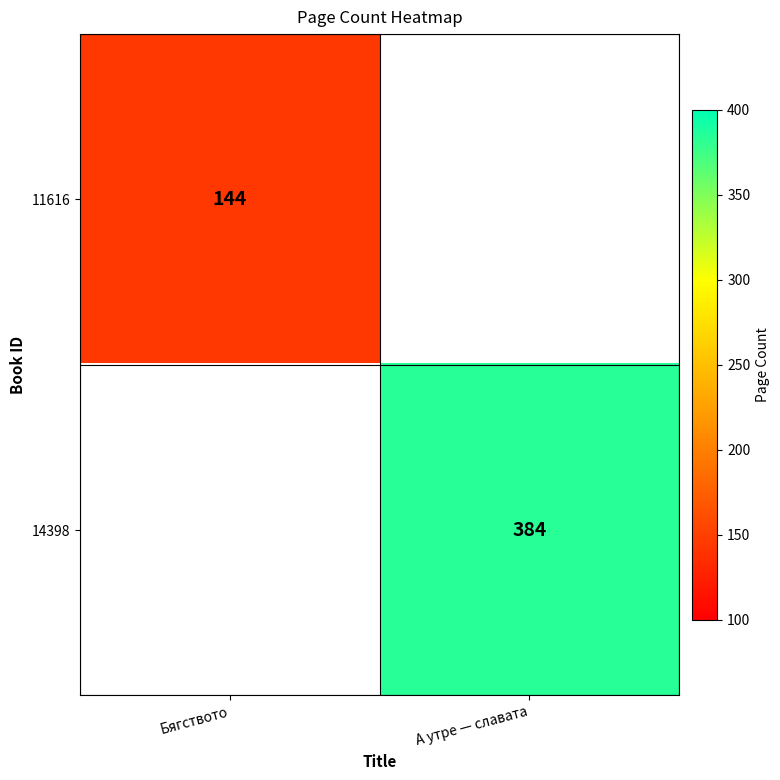

Is it true that 14398 equals 384 at А утре — славата?

True